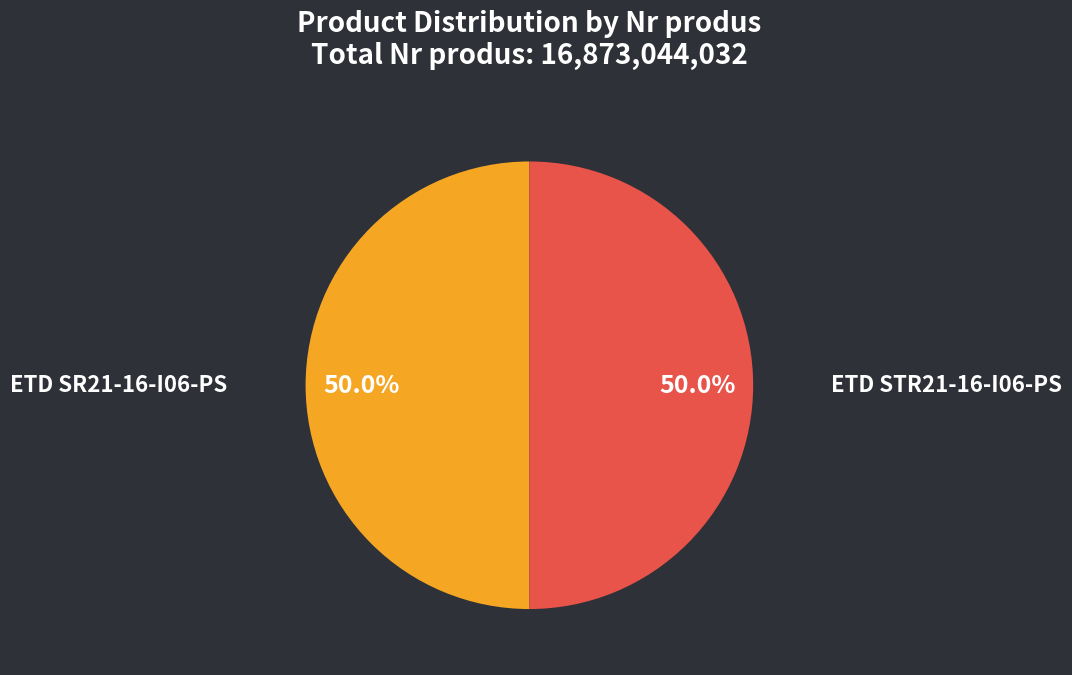

What is the ratio of the value at ETD SR21-16-I06-PS to the value at ETD STR21-16-I06-PS?

1.0